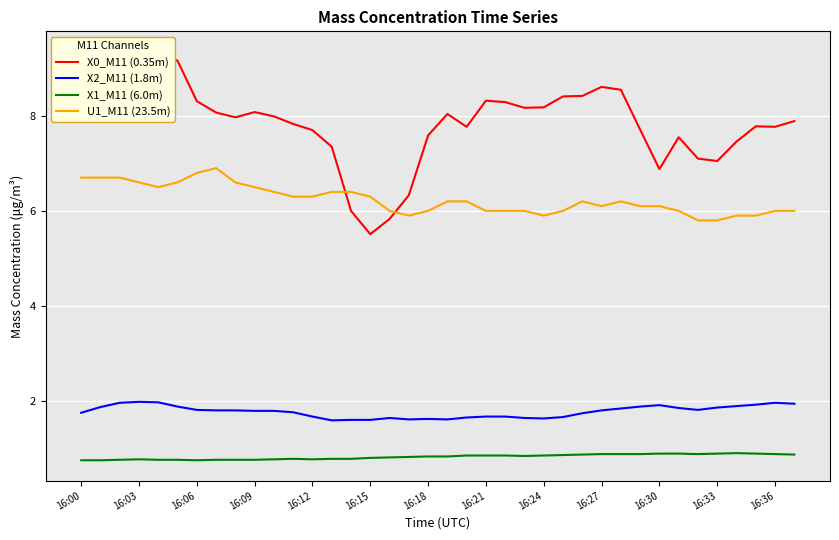

At which label is X2_M11 (1.8m) closest to 1?

13